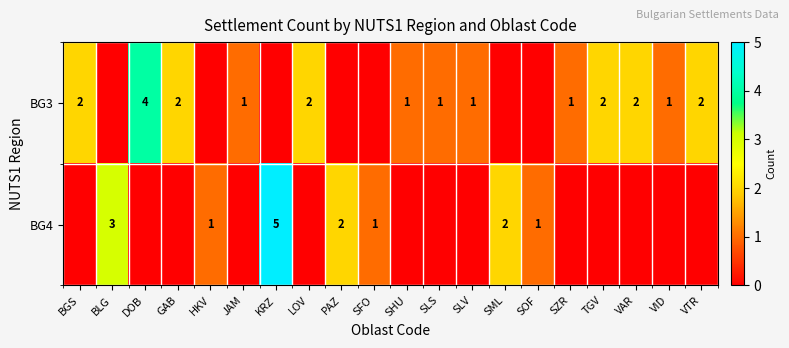

Rank the series by their maximum value, from highest to lowest.

row_1, row_0